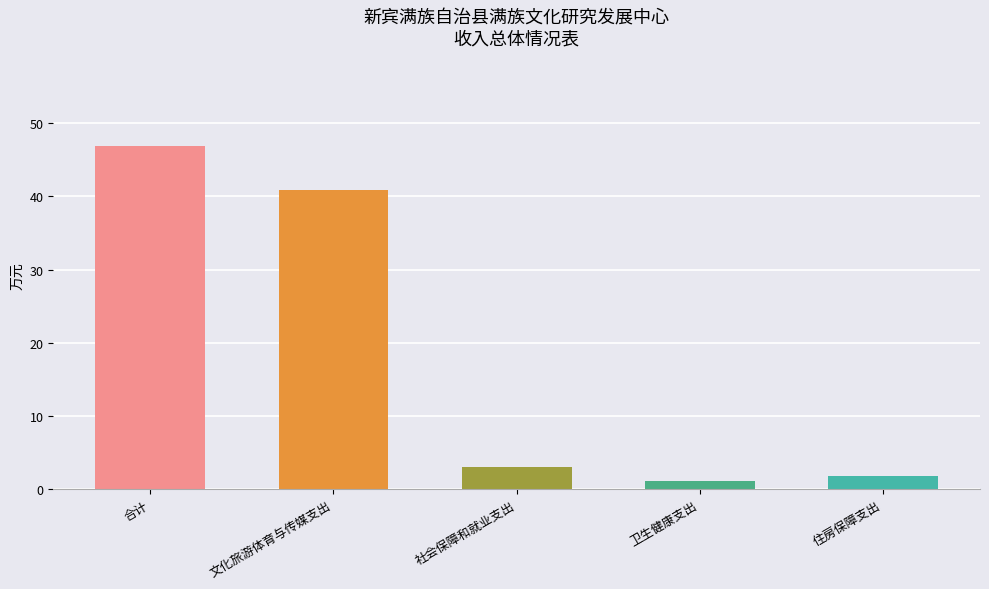

How many bars are there in total?

5